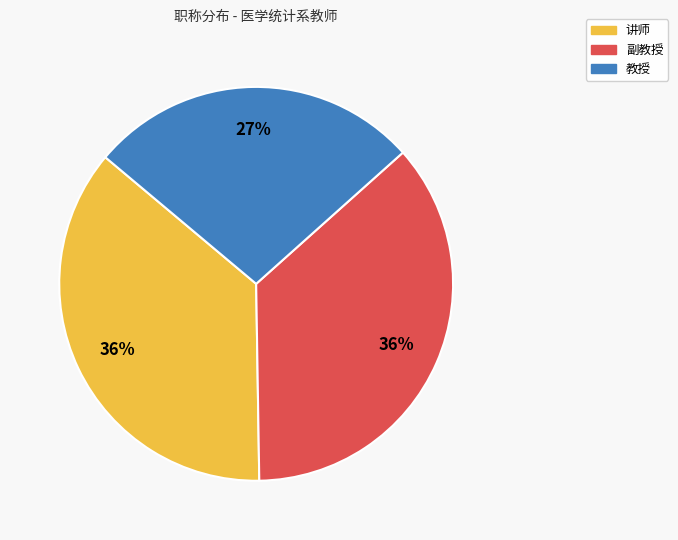

What is the smallest slice in the pie chart?

教授